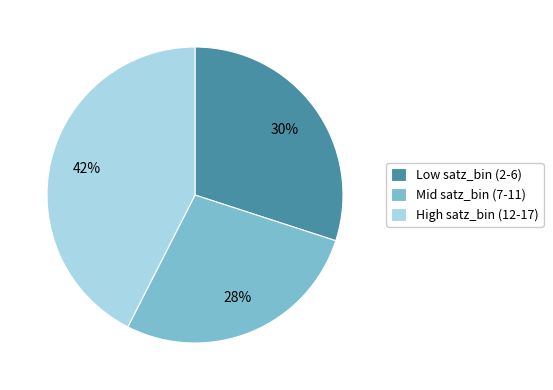

To the nearest percent, what portion does Low satz_bin (2-6) represent?

30%